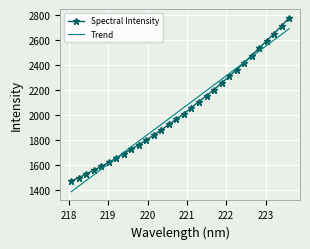

List the series in order of their peak value, lowest first.

Trend, Spectral Intensity